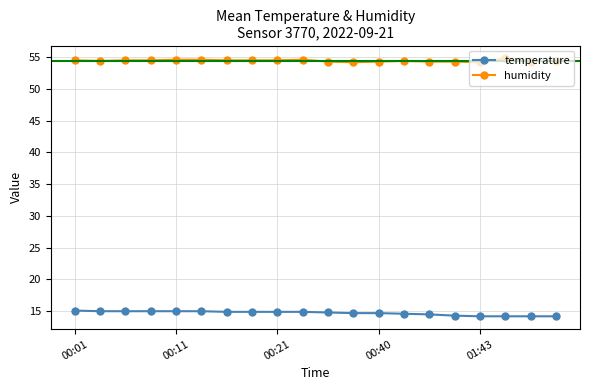

How many lines are shown in the chart?

2